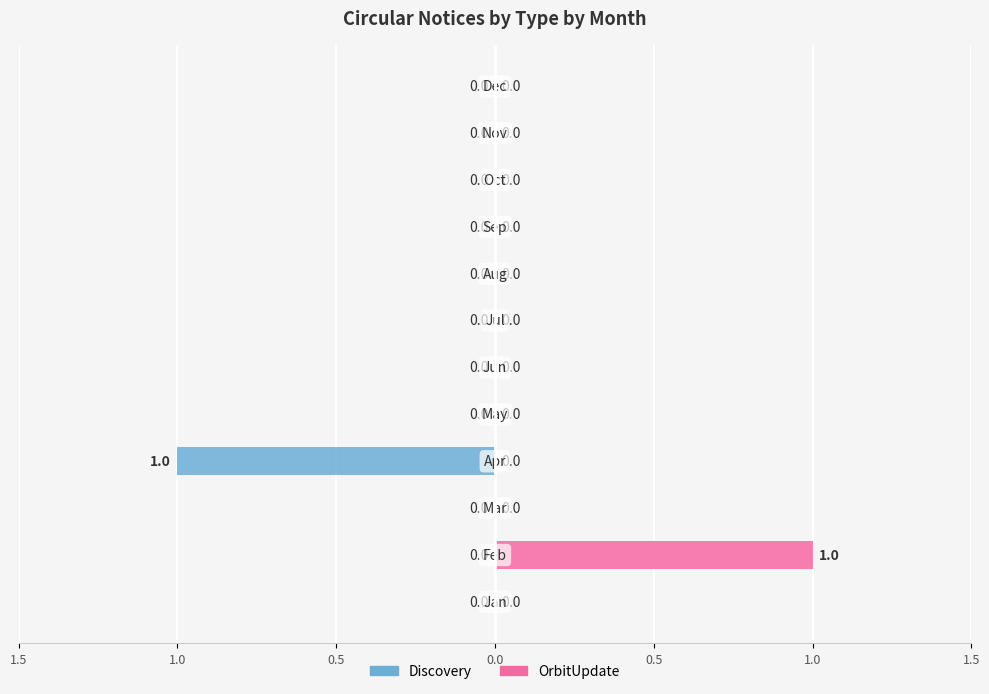

Which series has the largest range (max minus min)?

Discovery